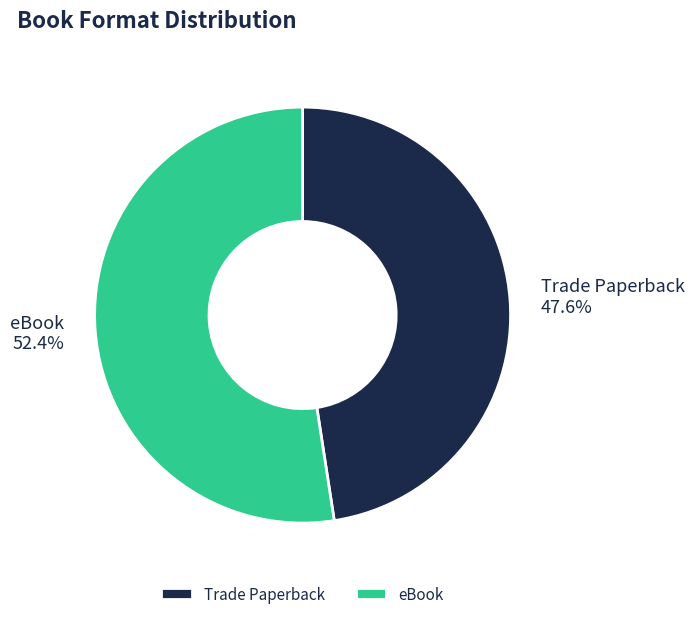

Between Trade Paperback and eBook, which is larger?

eBook